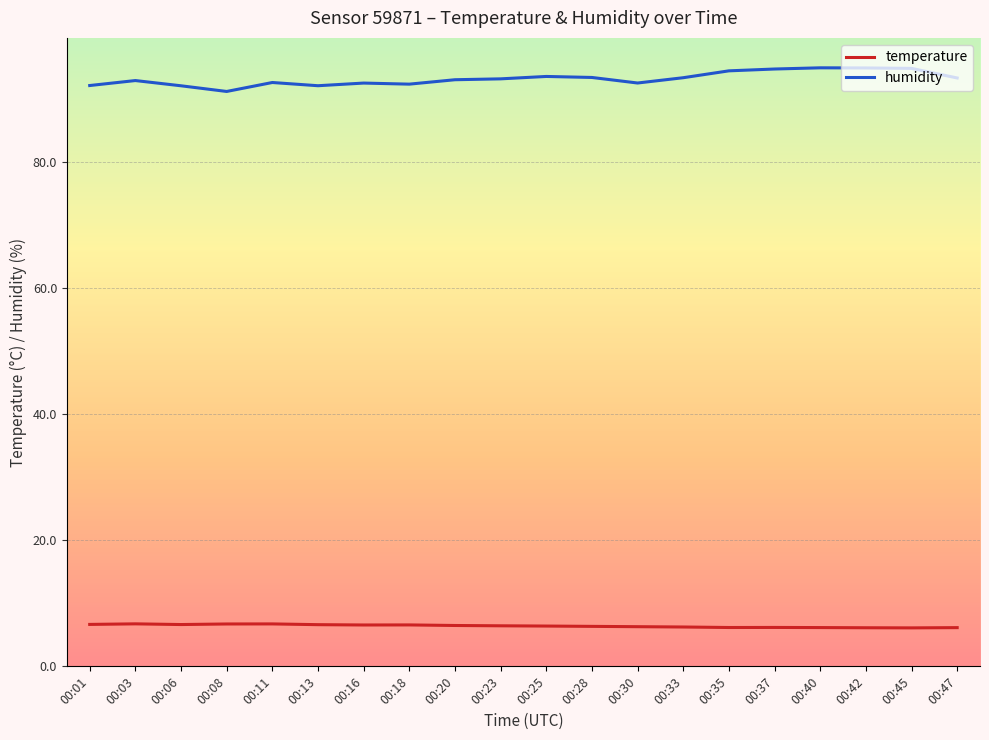

What is the maximum value shown in the chart?

94.9